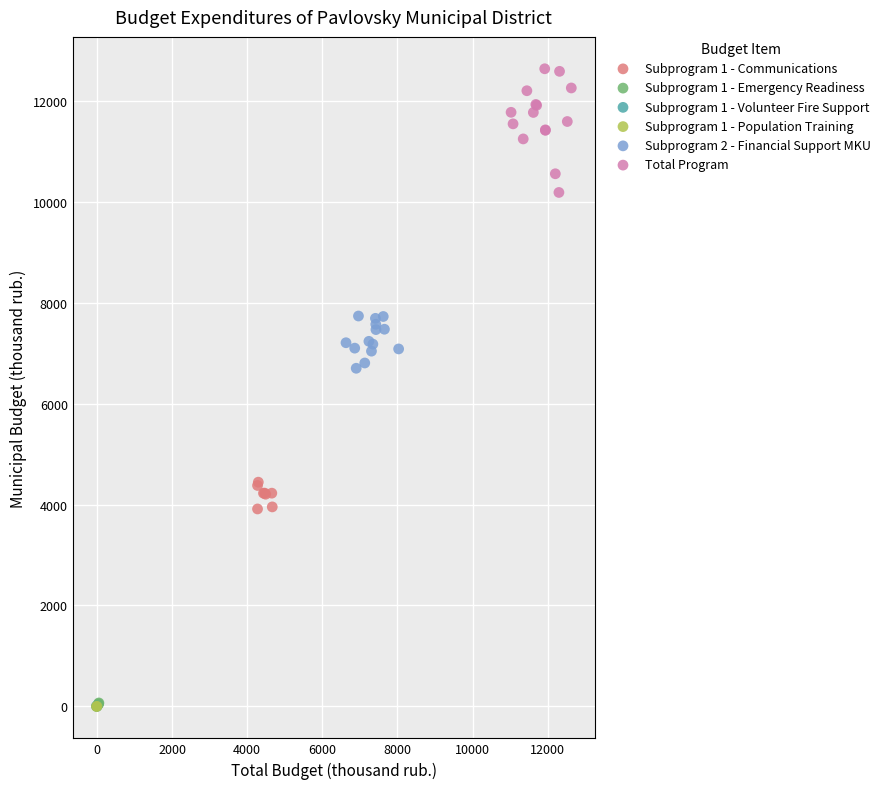

Which series contains the highest Y value?

Total Program